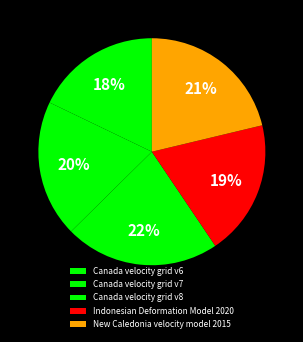

The Indonesian Deformation Model 2020 slice represents 19% of the pie. True or false?

True